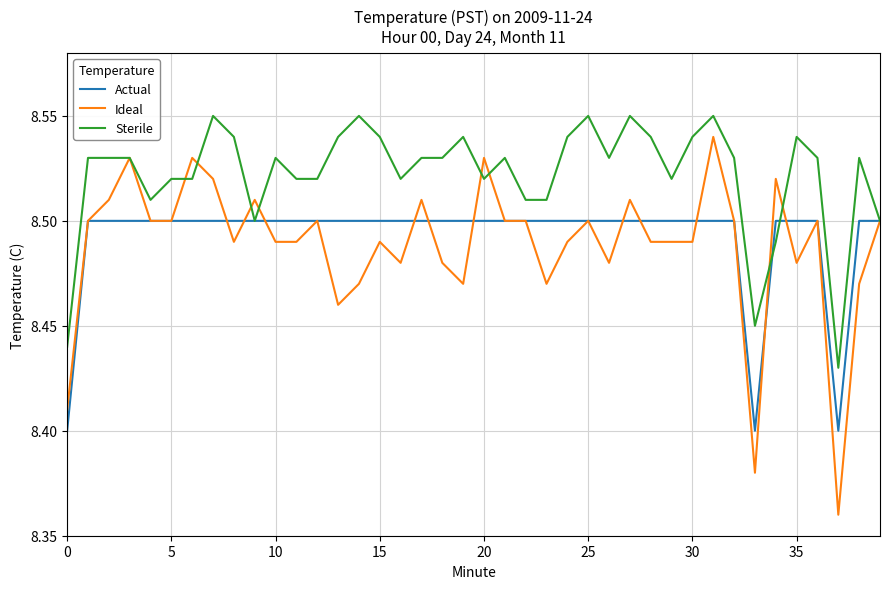

Which series has the widest spread of values?

Ideal